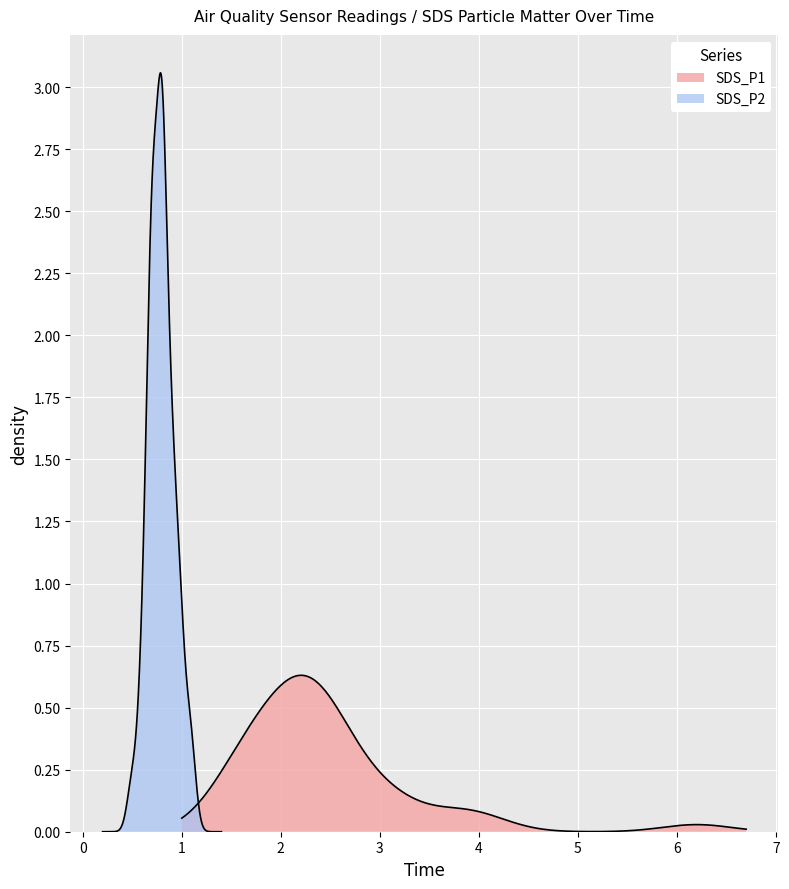

Reading left to right, extract all data points from this chart.

SDS_P1: 2.2	2.5	3.0	2.4	1.9	2.2	6.2	3.8	2.4	2.3	1.7	2.1	3.1	2.4	2.6	1.6	2.4	2.3	1.8	2.5	2.1	2.7	4.1	1.5	2.6	1.9	2.0	2.2	2.2	3.1	3.8	1.5	2.6	2.1	1.6	1.6	1.6	2.0	3.2	2.3
SDS_P2: 0.9	0.8	1.0	0.8	0.8	0.8	1.1	0.9	0.8	0.9	0.7	0.8	0.9	1.0	0.7	0.7	0.8	0.8	0.7	0.7	0.7	0.9	1.1	0.6	0.8	0.8	0.7	0.7	0.8	0.7	1.0	0.5	0.8	1.0	0.6	0.7	0.6	0.8	0.9	0.7